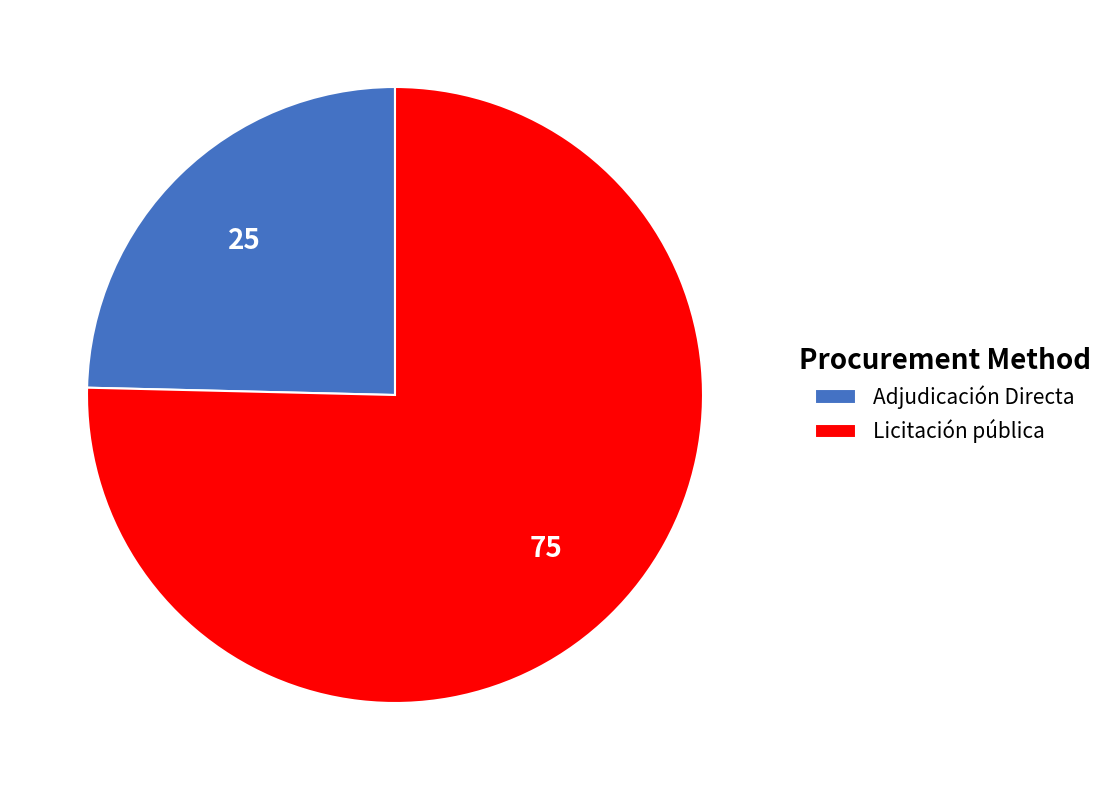

What is the largest slice in the pie chart?

Licitación pública